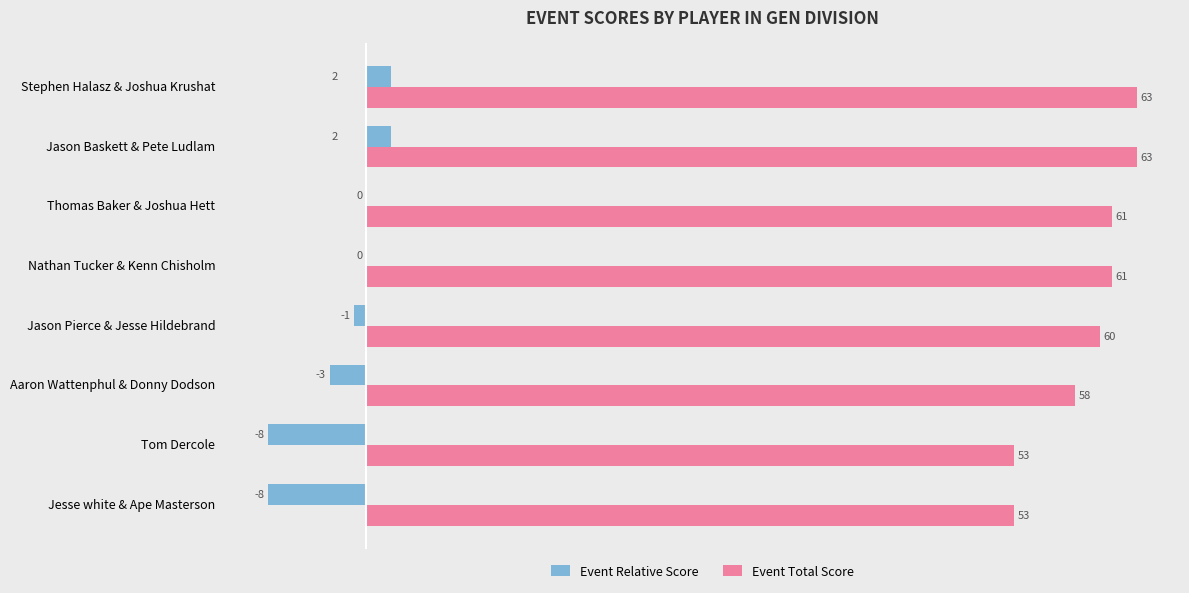

True or false: Event Total Score has a value of 63 at Stephen Halasz & Joshua Krushat.

True